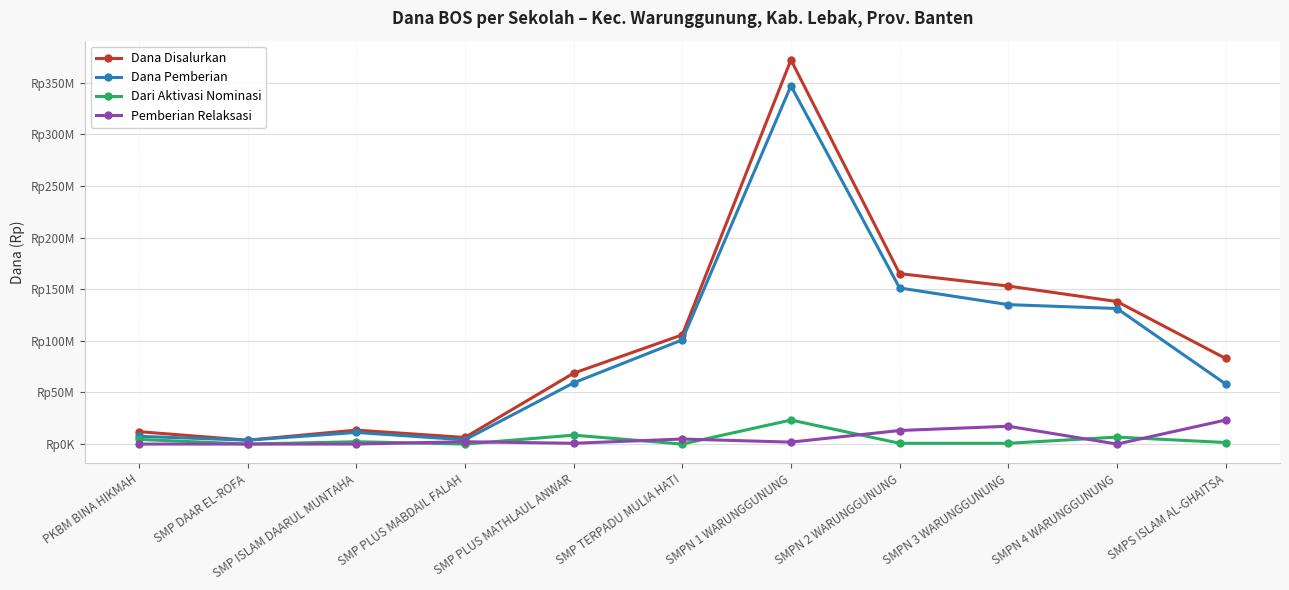

Where is the first local maximum for Pemberian Relaksasi?

SMP PLUS MABDAIL FALAH